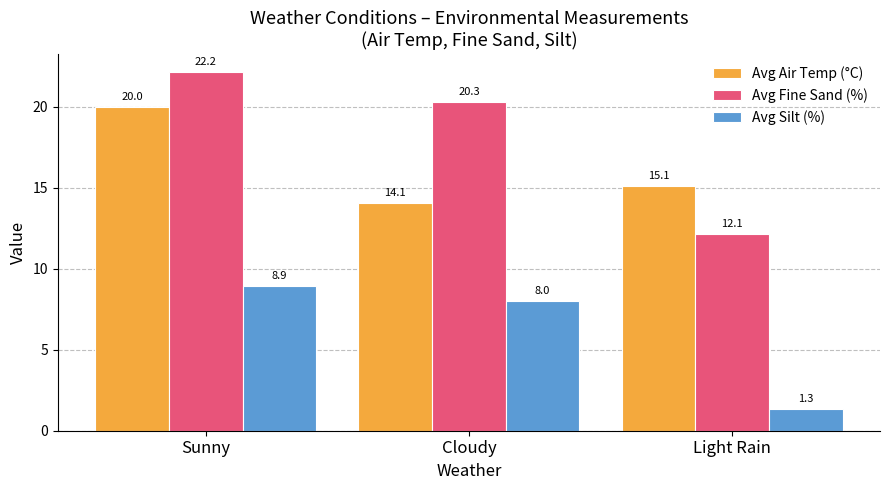

Reading left to right, transcribe all the data shown in this chart.

Avg Air Temp (°C): Sunny=20.0	Cloudy=14.1	Light Rain=15.1
Avg Fine Sand (%): Sunny=22.2	Cloudy=20.3	Light Rain=12.1
Avg Silt (%): Sunny=8.9	Cloudy=8.0	Light Rain=1.3